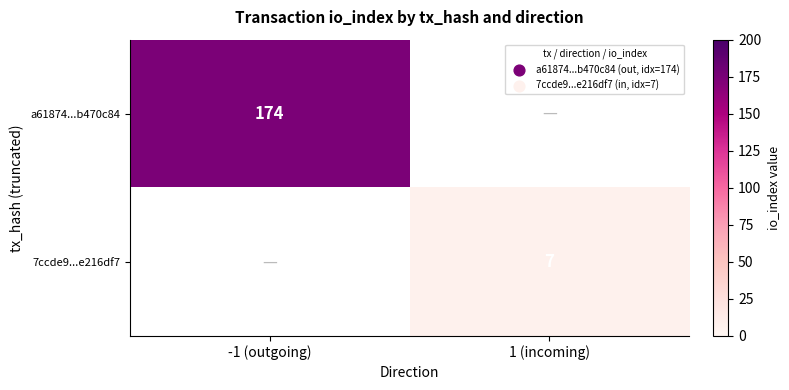

The 7ccde9...e216df7 series shows 7 at 1 (incoming). True or false?

True